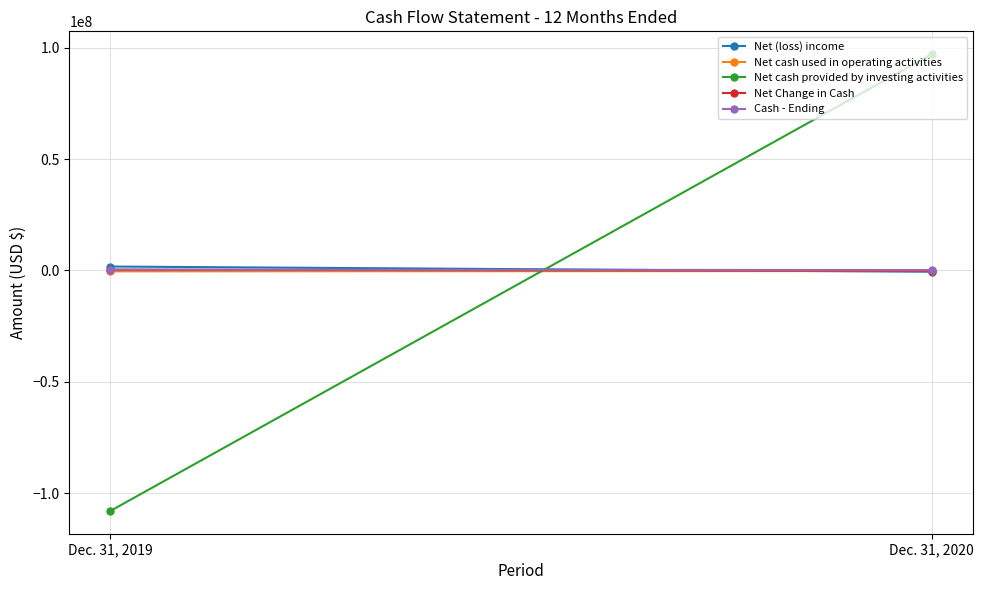

Between Dec. 31, 2020 and Dec. 31, 2019, which is larger?

Dec. 31, 2019